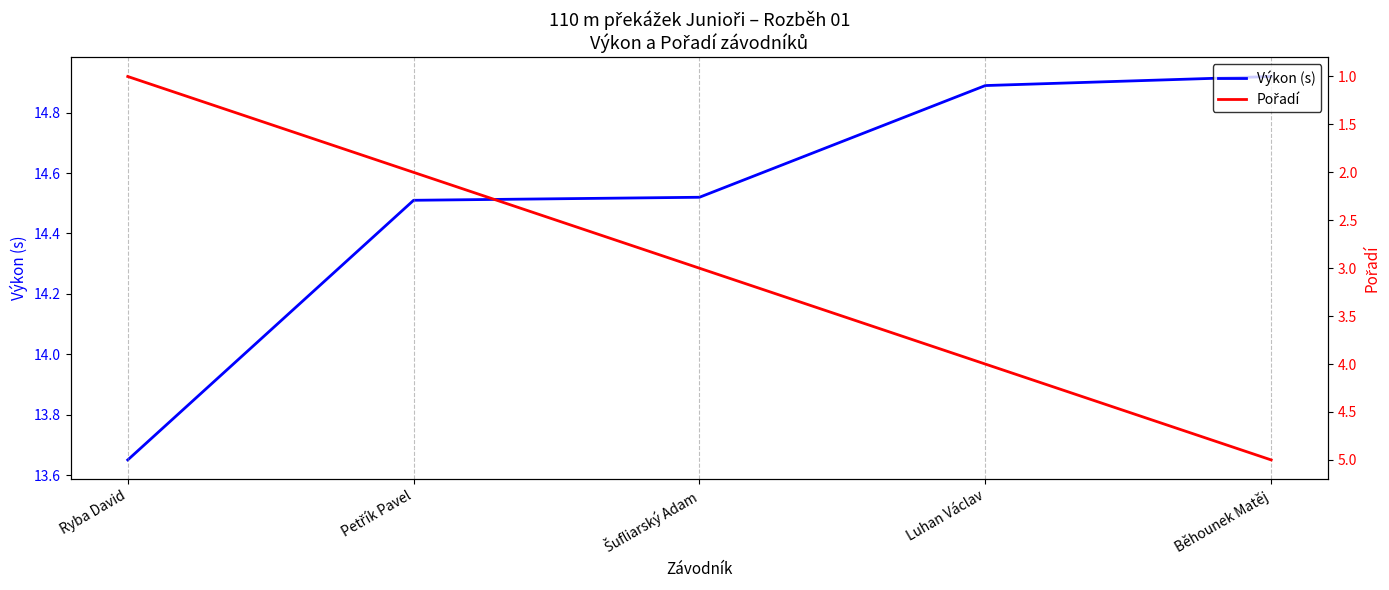

Which series has the largest range (max minus min)?

Pořadí